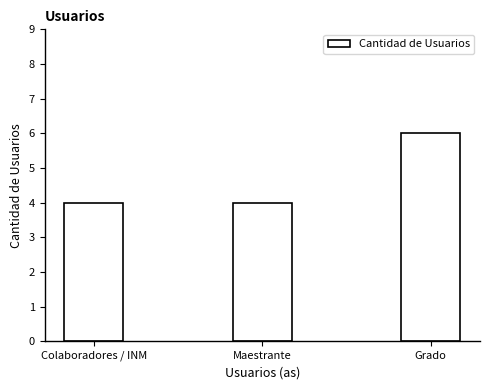

Reading left to right, list all the values displayed in this chart.

Colaboradores / INM=4	Maestrante=4	Grado=6